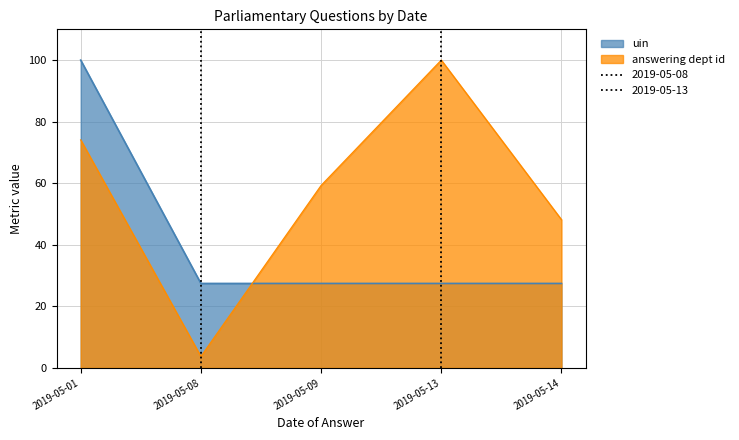

True or false: uin and answering dept id intersect in this chart.

True